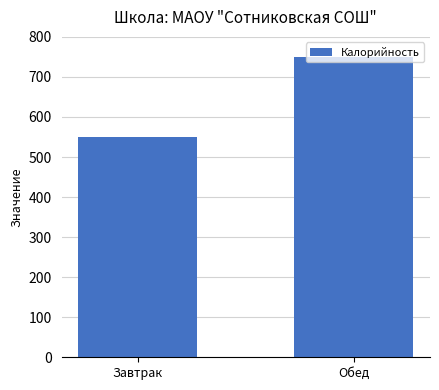

Reading right to left, what are all the values shown in this chart?

Обед=750	Завтрак=550